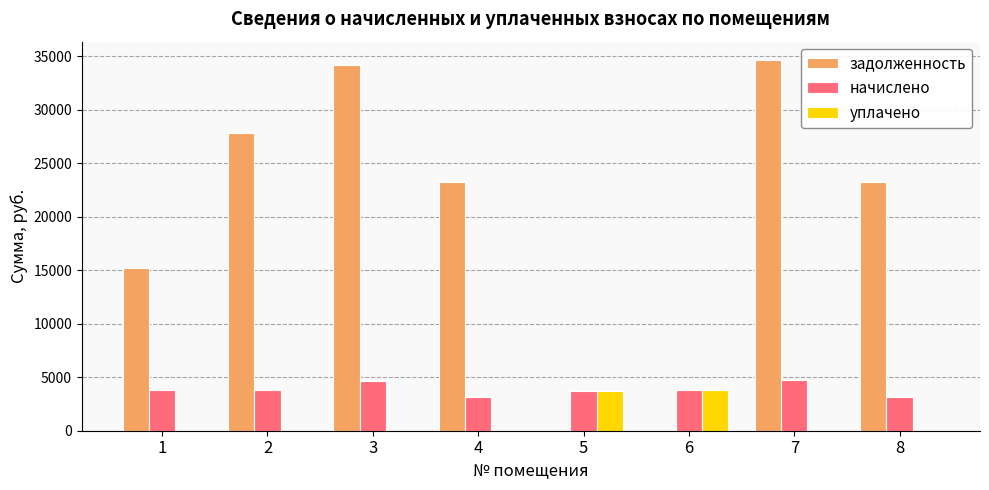

What is the sum of all начислено values?

30788.8